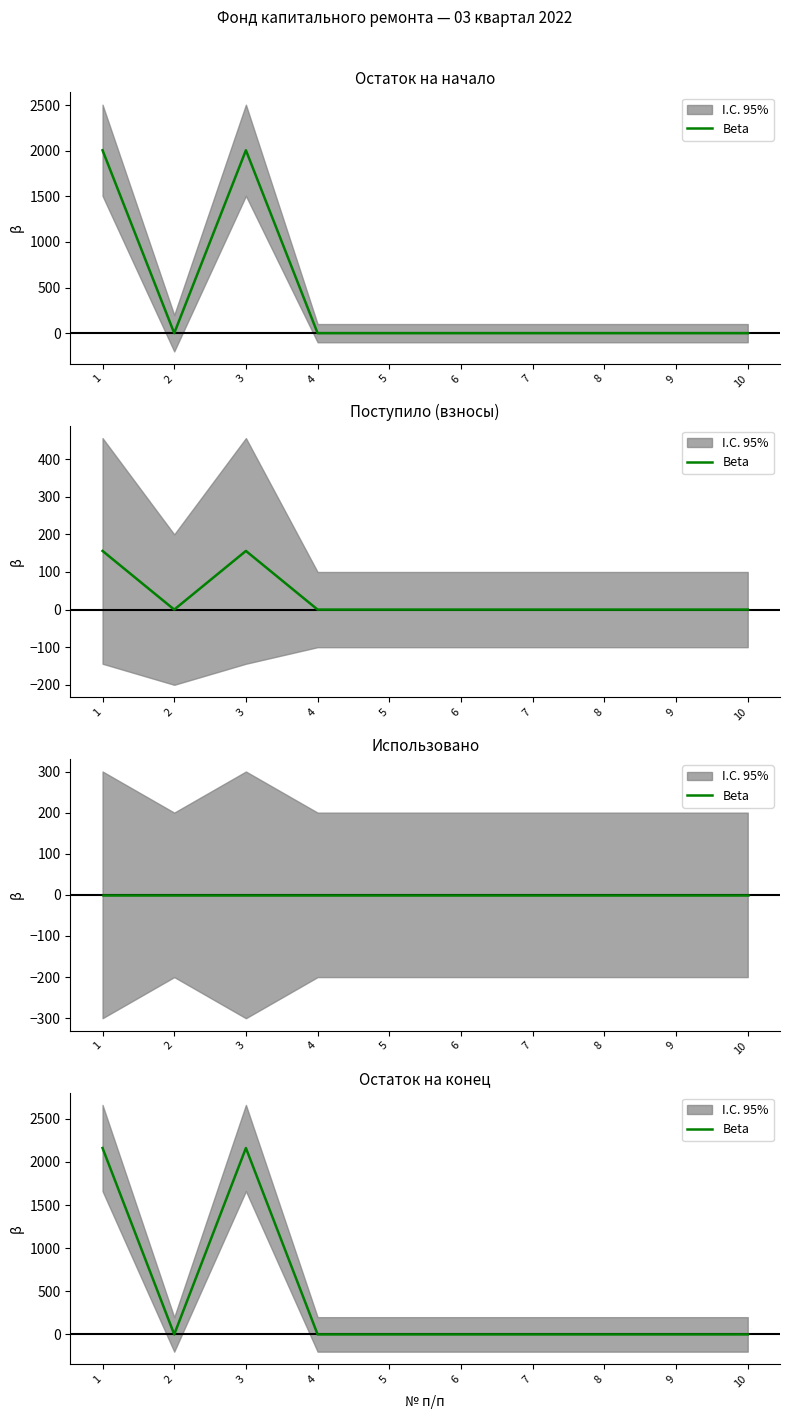

At which category does the data reach its first local peak?

3